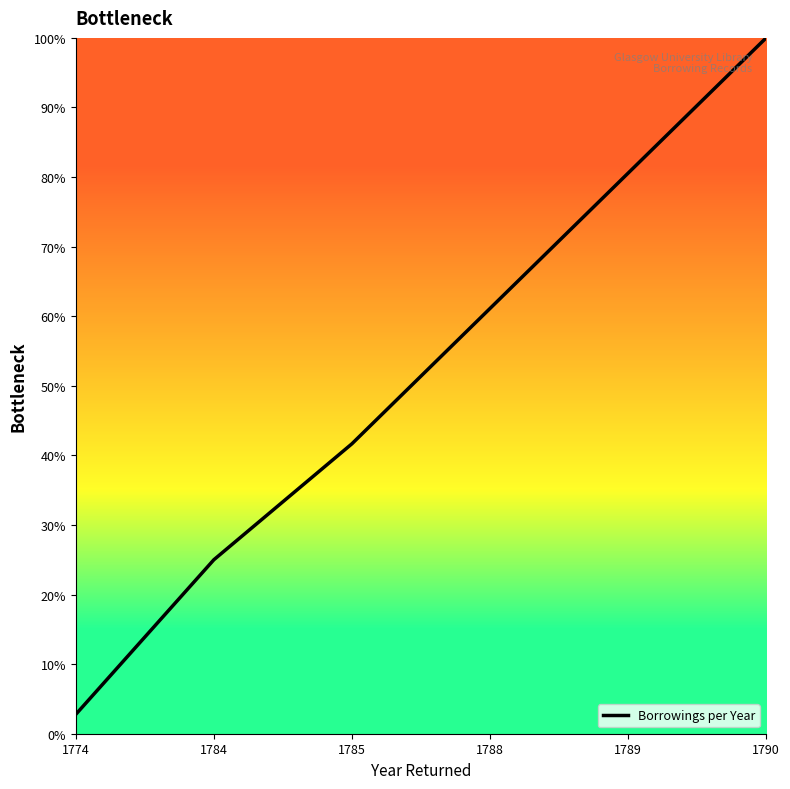

Count the number of data series in this chart.

1